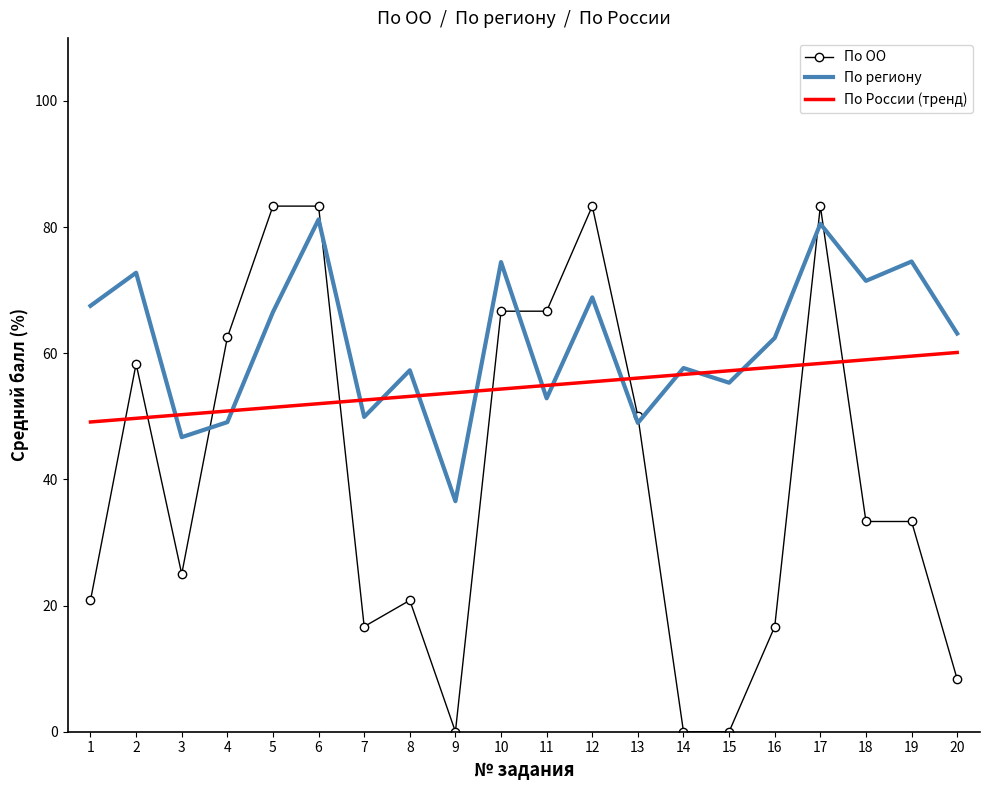

Is it true that По ОО equals 0.0 at 14?

True